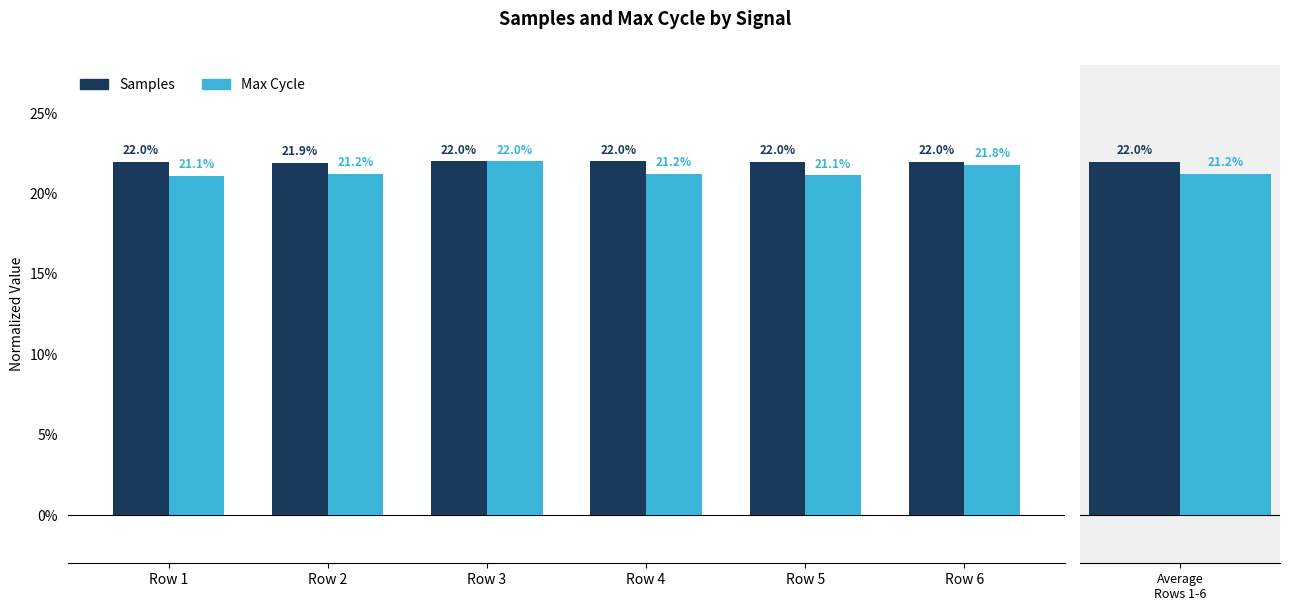

Which series has the widest spread of values?

Max Cycle